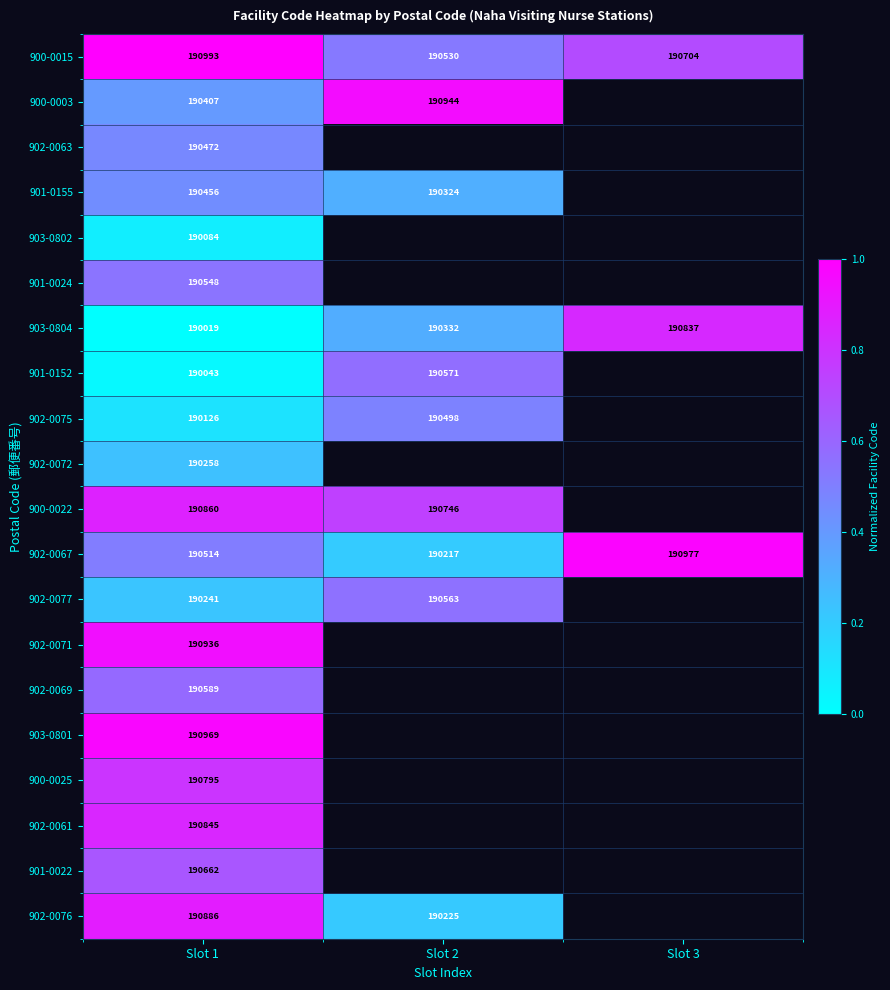

At Slot 1, list the series in order from smallest to largest.

903-0804, 901-0152, 903-0802, 902-0075, 902-0077, 902-0072, 900-0003, 901-0155, 902-0063, 902-0067, 901-0024, 902-0069, 901-0022, 900-0025, 902-0061, 900-0022, 902-0076, 902-0071, 903-0801, 900-0015